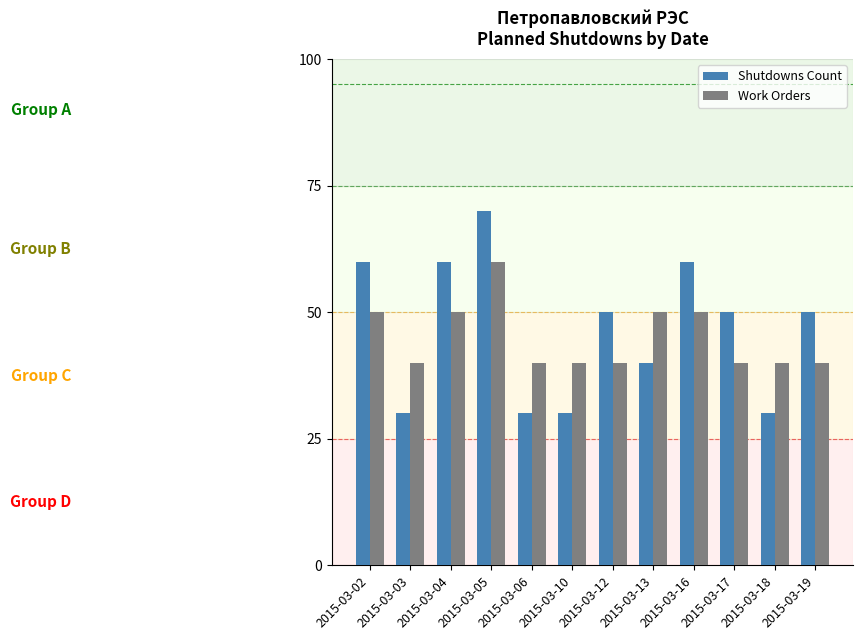

Are the bars grouped side by side (vs. stacked)?

Yes